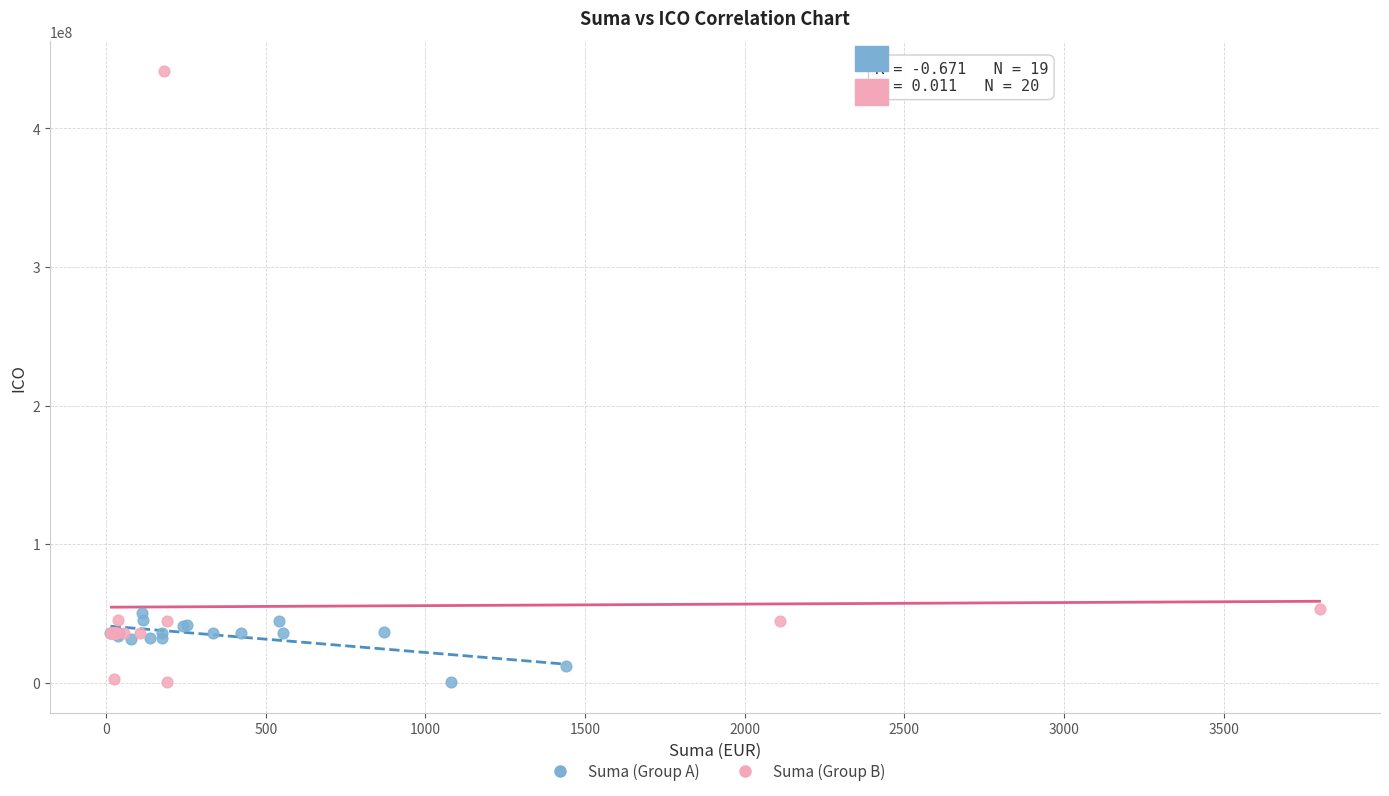

Which series contains the highest Y value?

Suma (Group B)